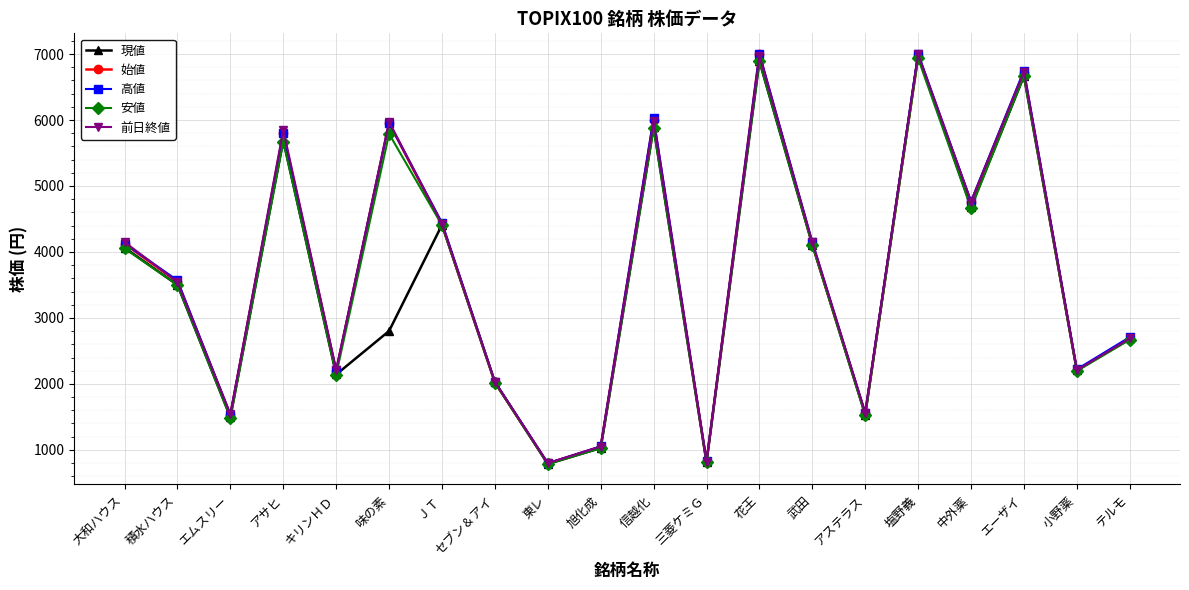

Is the value of 高値 at エムスリー greater than the value of 前日終値 at 三菱ケミＧ?

Yes